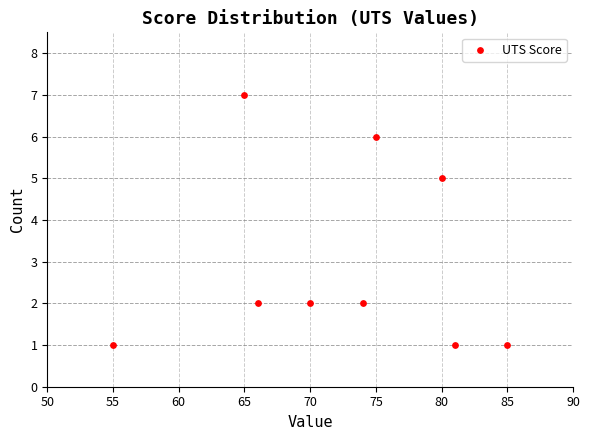

What Y value in the scatter plot is closest to 4?

5